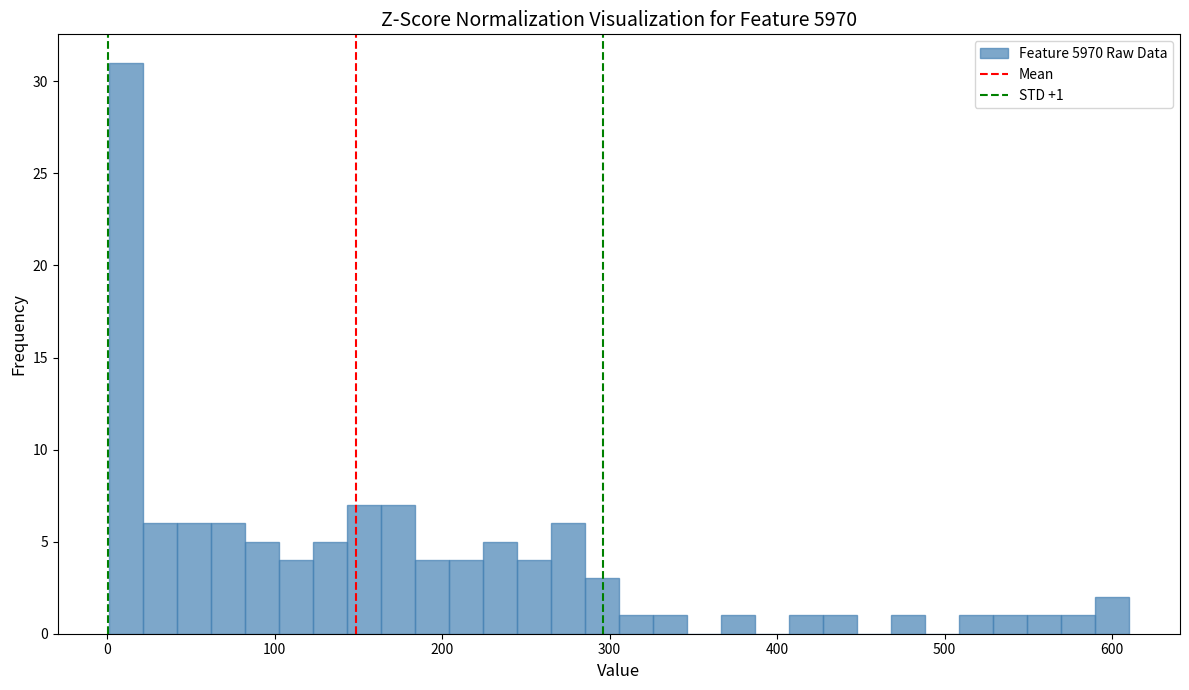

Around what value on the x-axis is the tallest bar? Give the approximate position of its centre, as read against the axis.

10